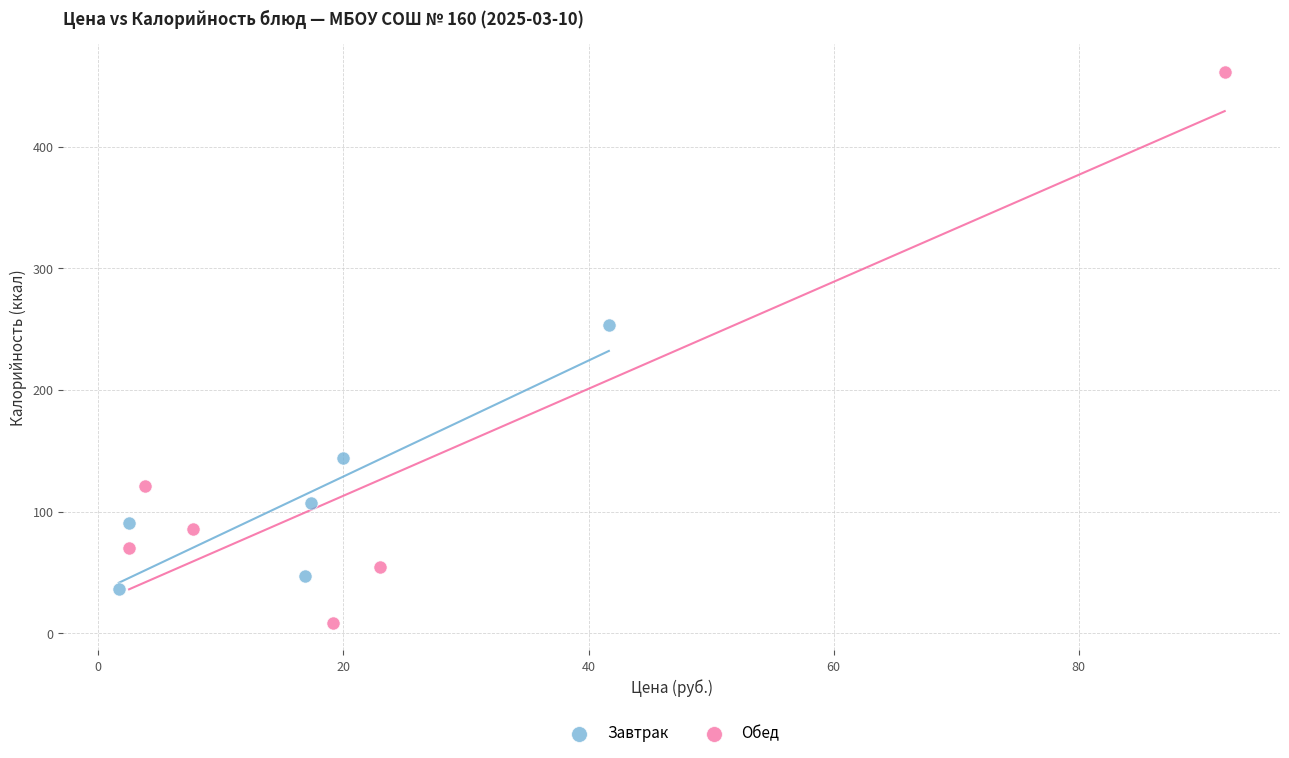

Which series contains the lowest Y value?

Обед